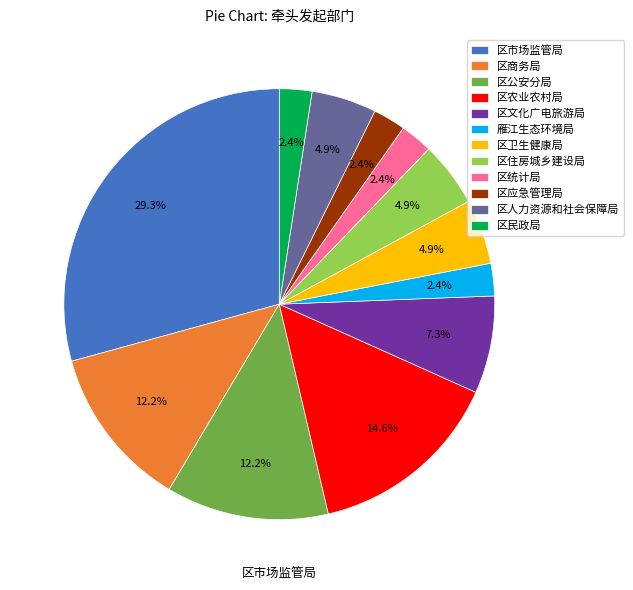

How many slices are in this pie chart?

12